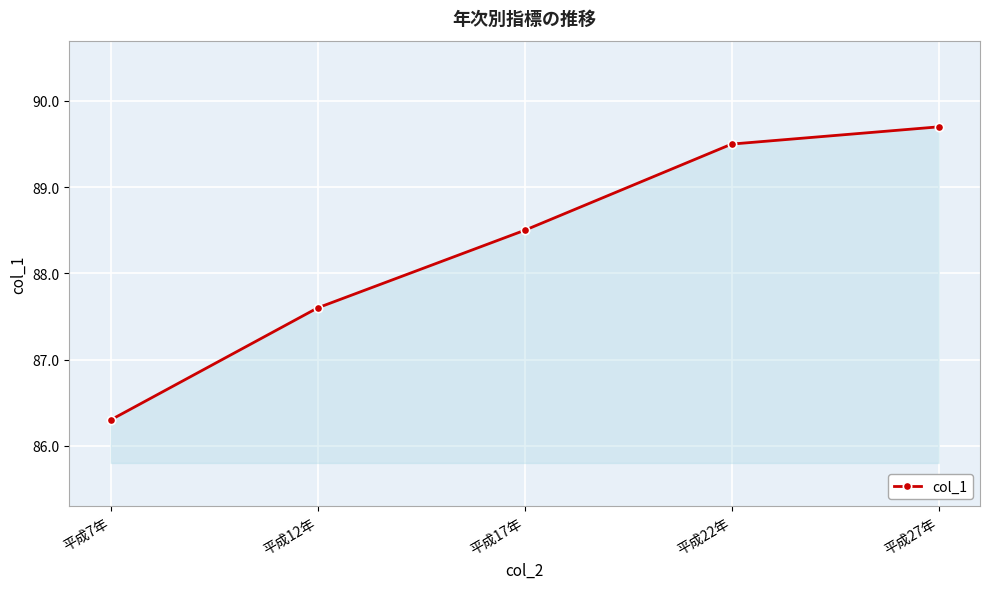

What is the sum of the values at 平成27年 and 平成22年?

179.2